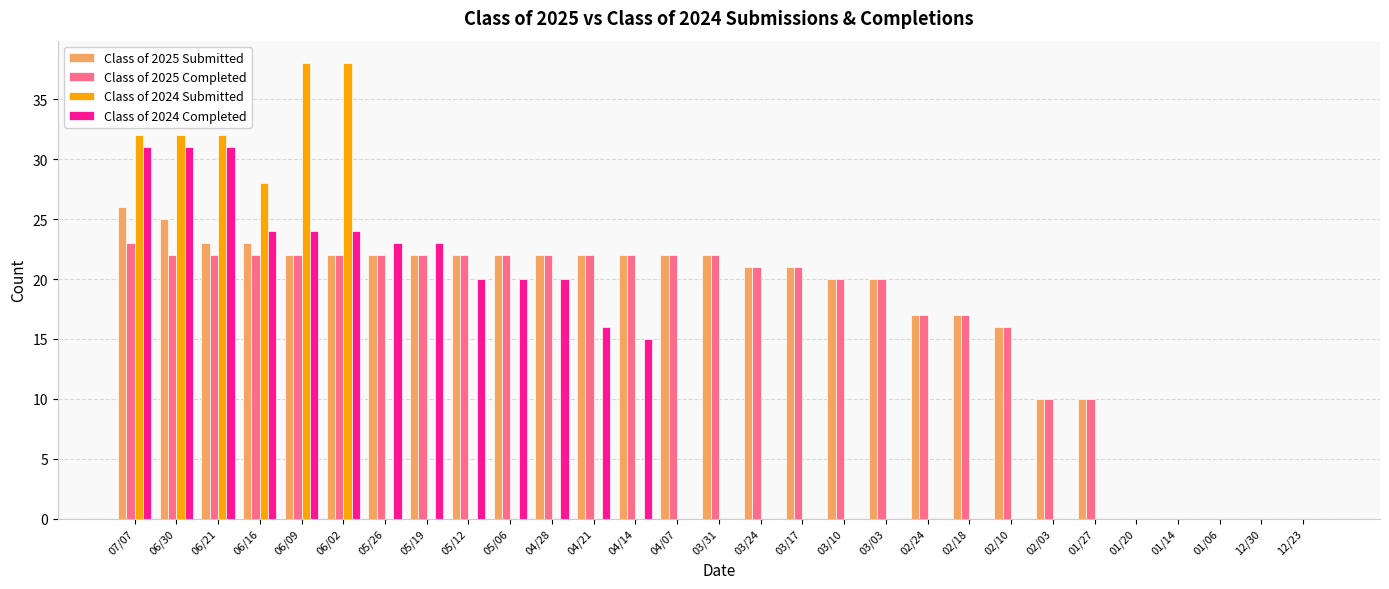

The value of Class of 2024 Completed at 06/09 is 24. True or false?

True